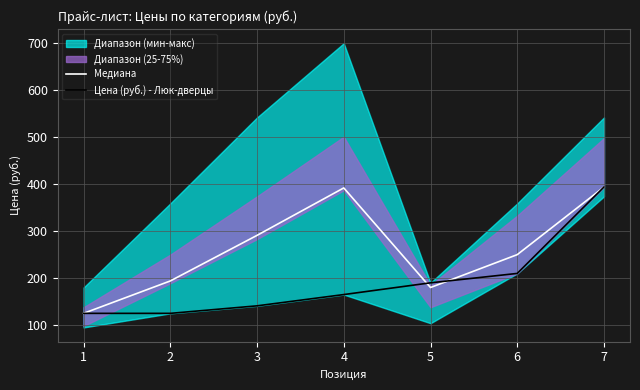

The value of Цена (руб.) - Люк-дверцы at 3 is 61. True or false?

False